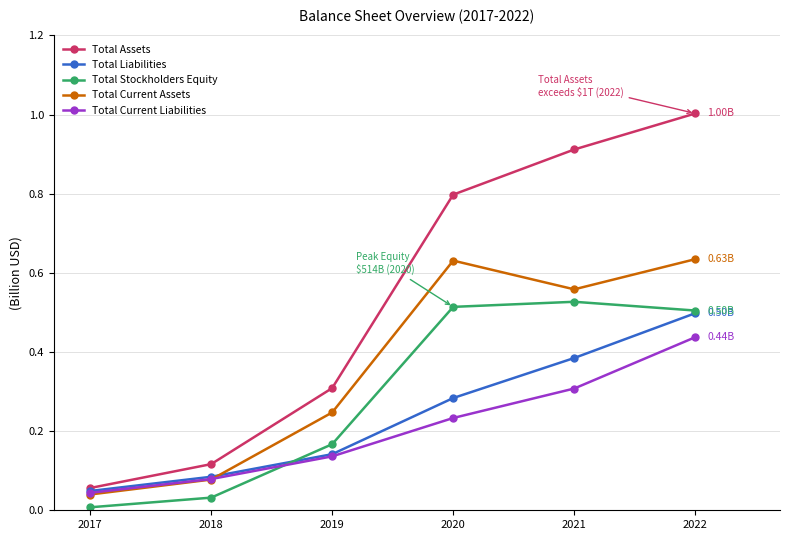

What is the sum of the Total Stockholders Equity values at 2020 and 2021?

1.0